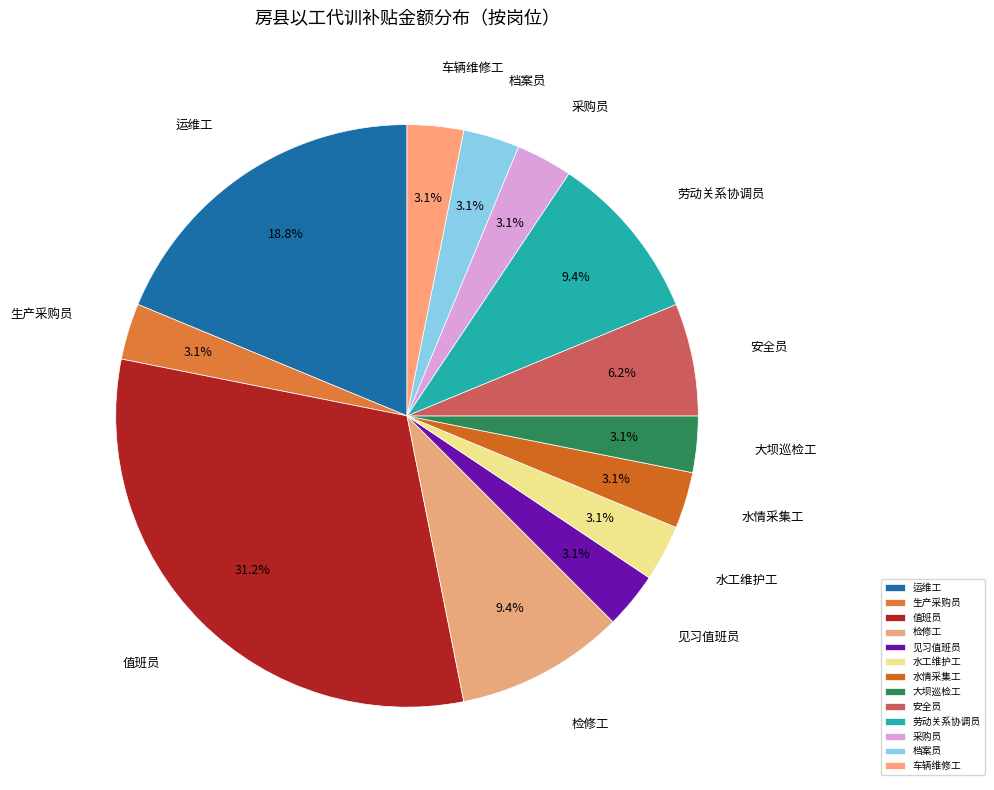

How many slices are in this pie chart?

13